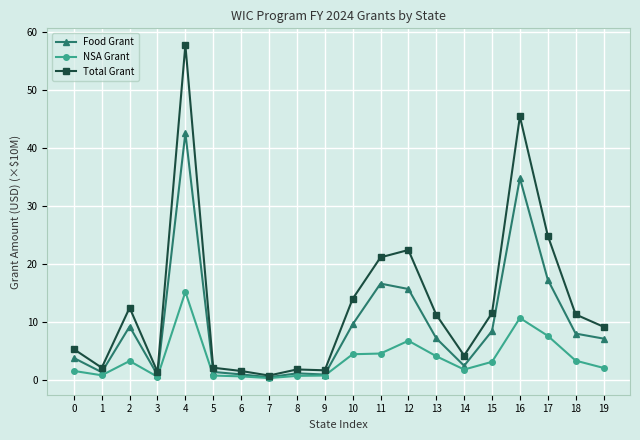

What is the maximum value for Food Grant?

42.6